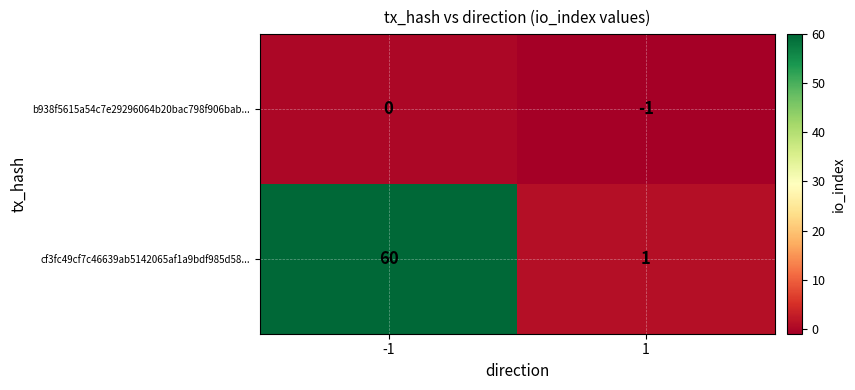

Which series changed the most between -1 and 1?

cf3fc49cf7c46639ab5142065af1a9bdf985d58...